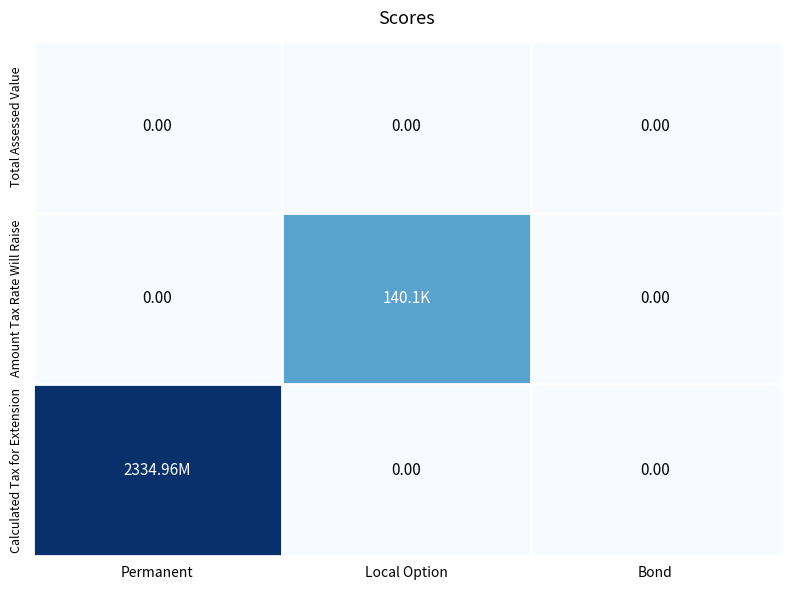

Rank the categories by Calculated Tax for Extension value from highest to lowest.

Permanent, Local Option, Bond